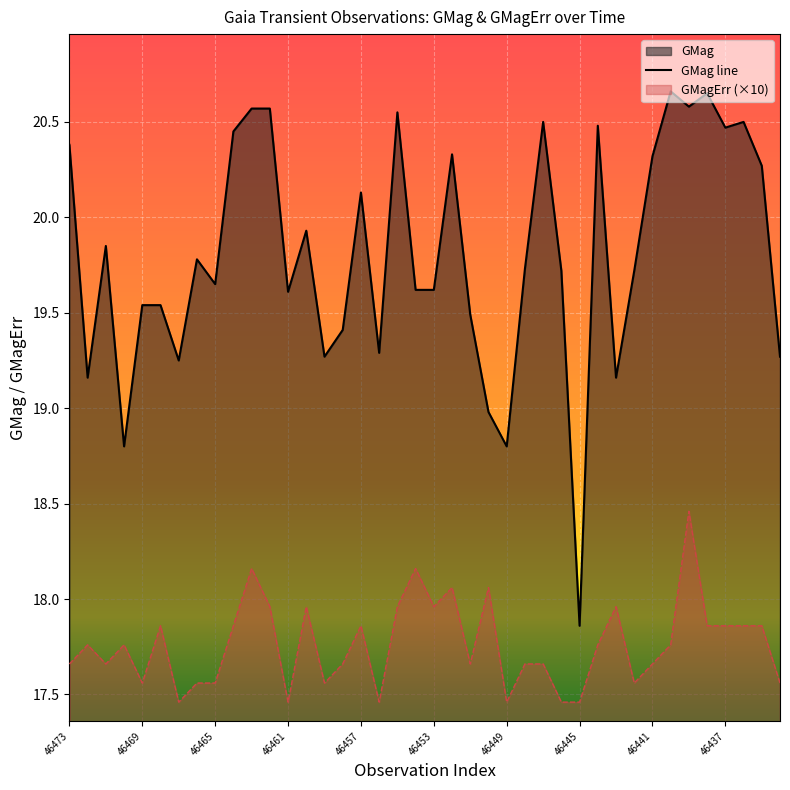

Count the number of data series in this chart.

2